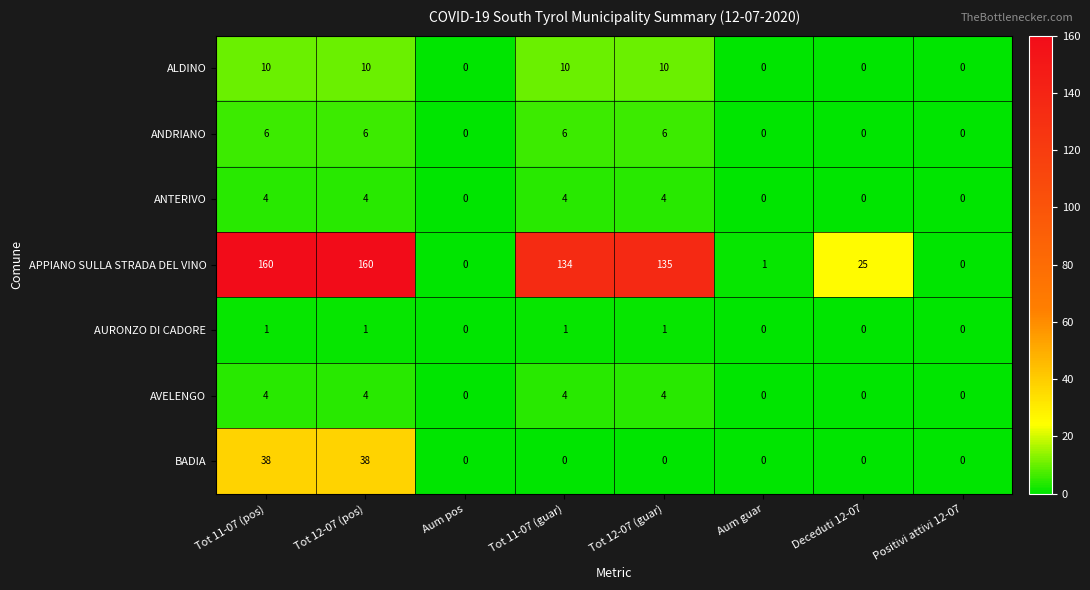

Which series changed the most between Tot 11-07 (pos) and Positivi attivi 12-07?

APPIANO SULLA STRADA DEL VINO